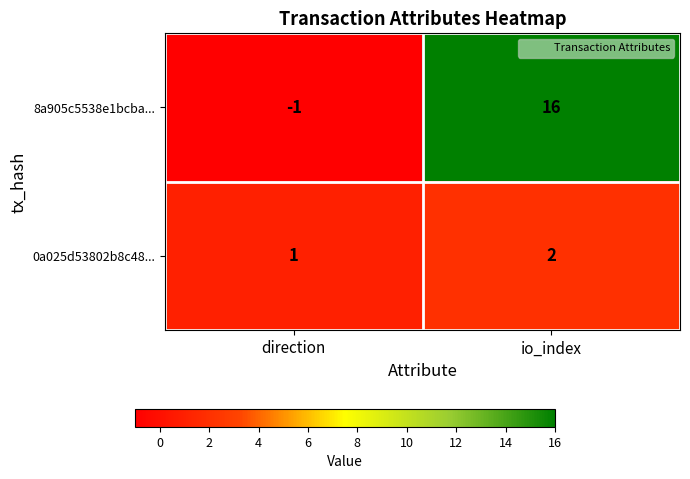

Reading right to left, what are all the values shown in this chart?

8a905c5538e1bcba...: 16	-1
0a025d53802b8c48...: 2	1